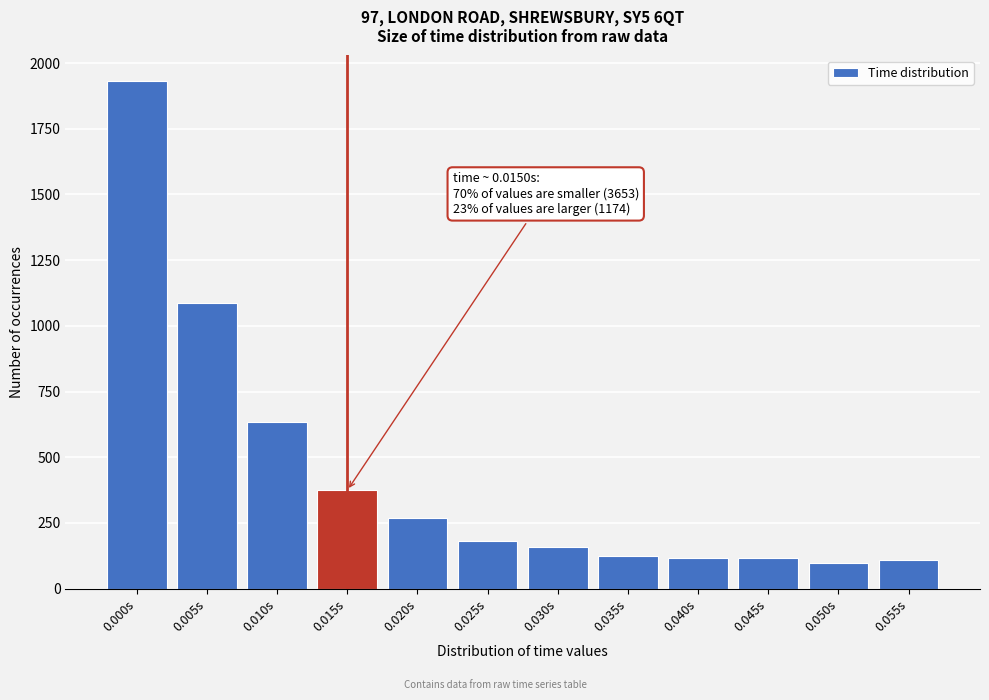

What is the change in value from 0.005s to 0.030s?

-928